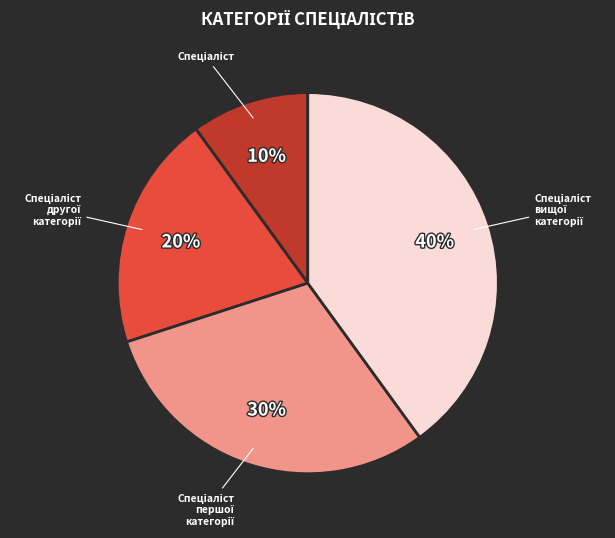

Is there any slice that represents more than half of the pie?

No